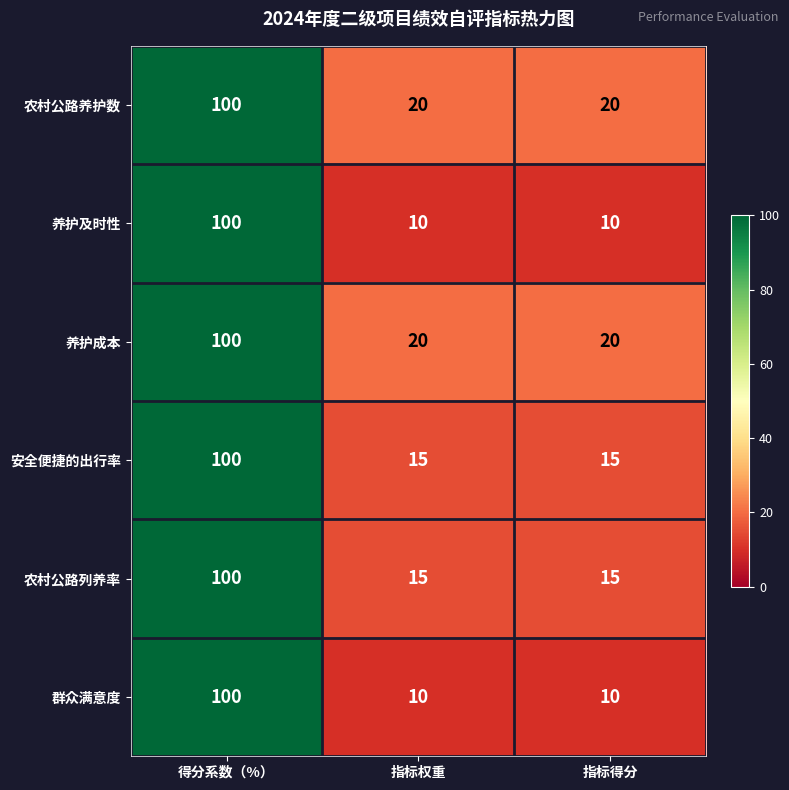

What is the difference between the maximum and minimum values in the 群众满意度 series?

90